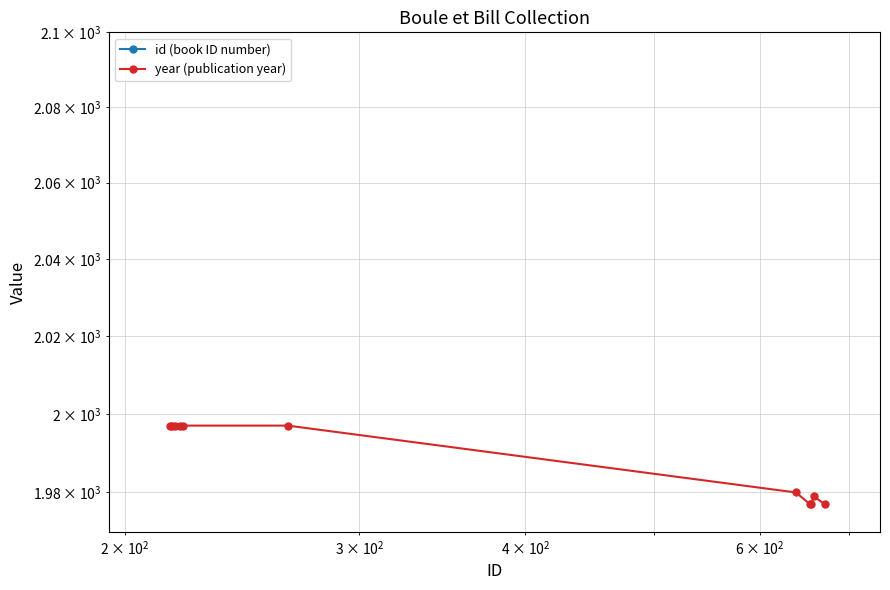

Is it true that id (book ID number) equals 450 at 5?

False